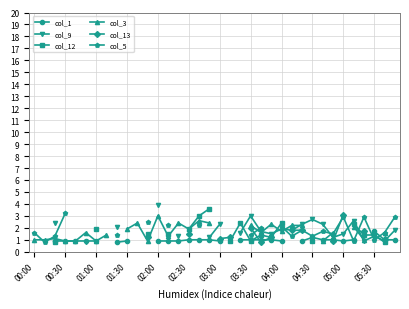

Is this an area chart (filled region under the line)?

No